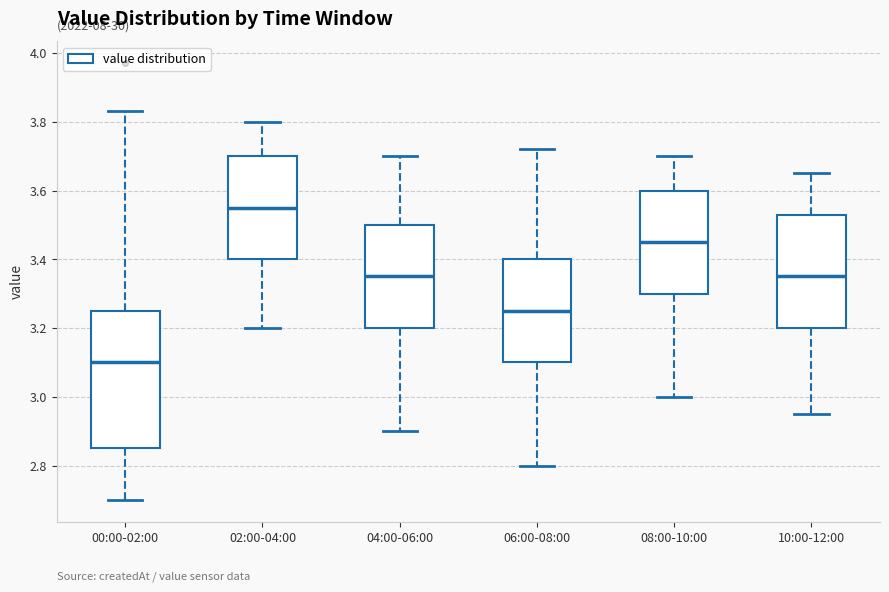

Where does the lower whisker of the box for 10:00-12:00 end on the y-axis? The values are not printed on the chart, so give them approximately, as read against the axis.

2.96